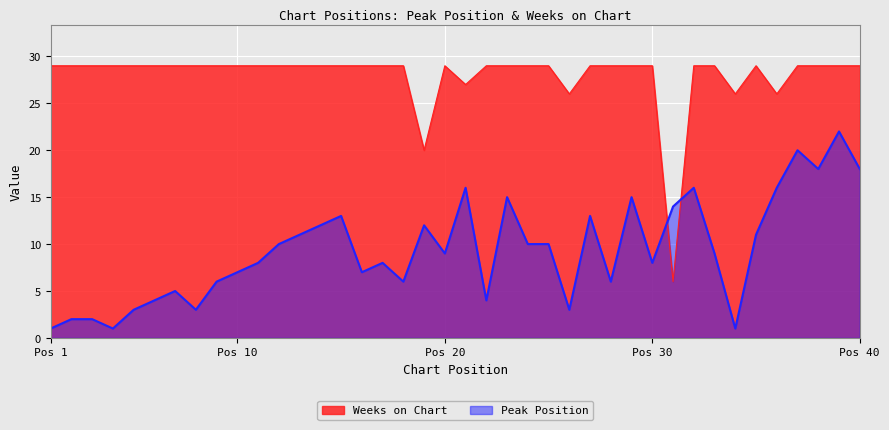

What is the difference between the maximum and minimum values in the Weeks on Chart series?

23